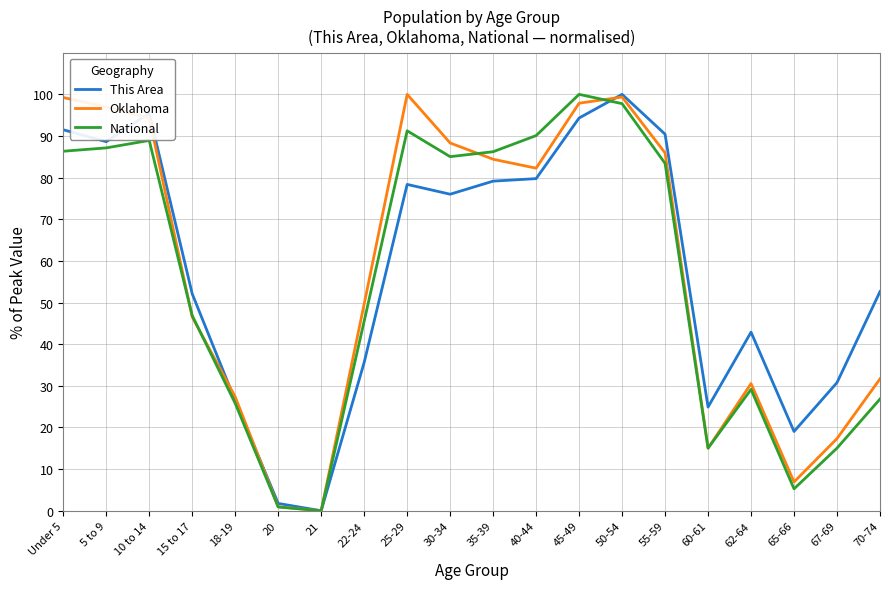

Which series ends up on top after the final intersection of This Area and National?

This Area